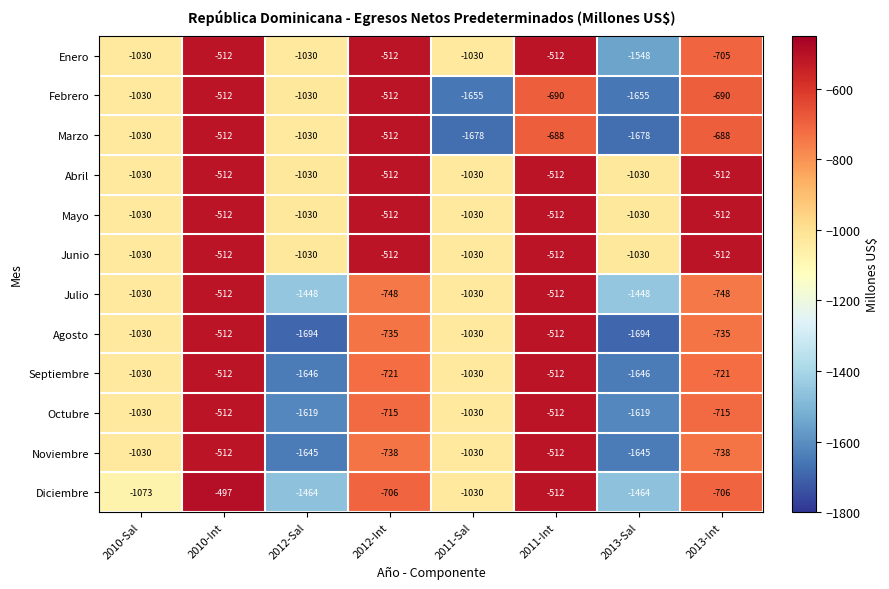

What is the difference between the maximum and minimum values in the Noviembre series?

1133